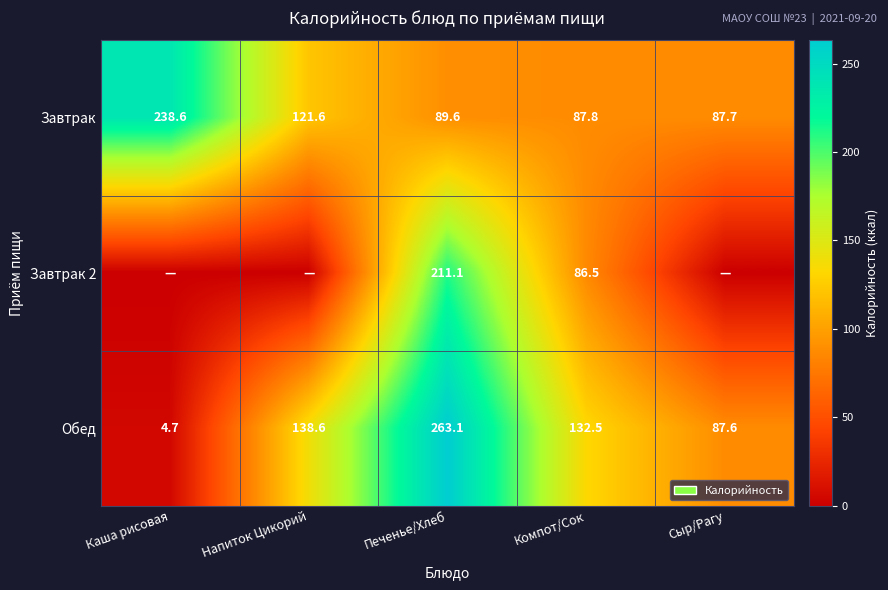

At which label does Обед reach its minimum?

Каша рисовая